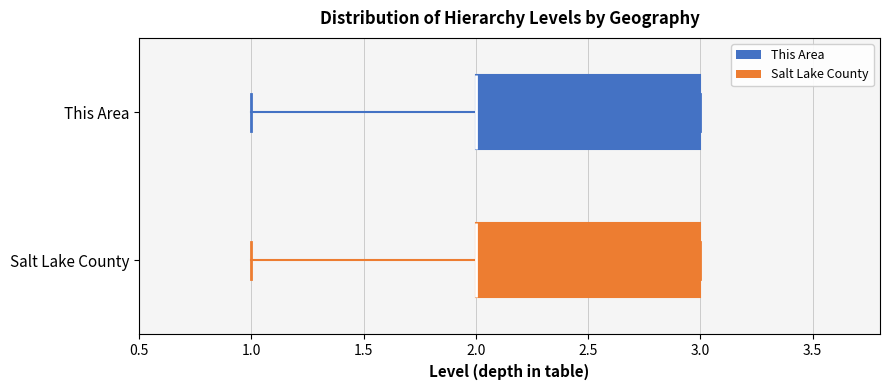

Where is the left edge of the box for This Area on the x-axis? The values are not printed on the chart, so give them approximately, as read against the axis.

2